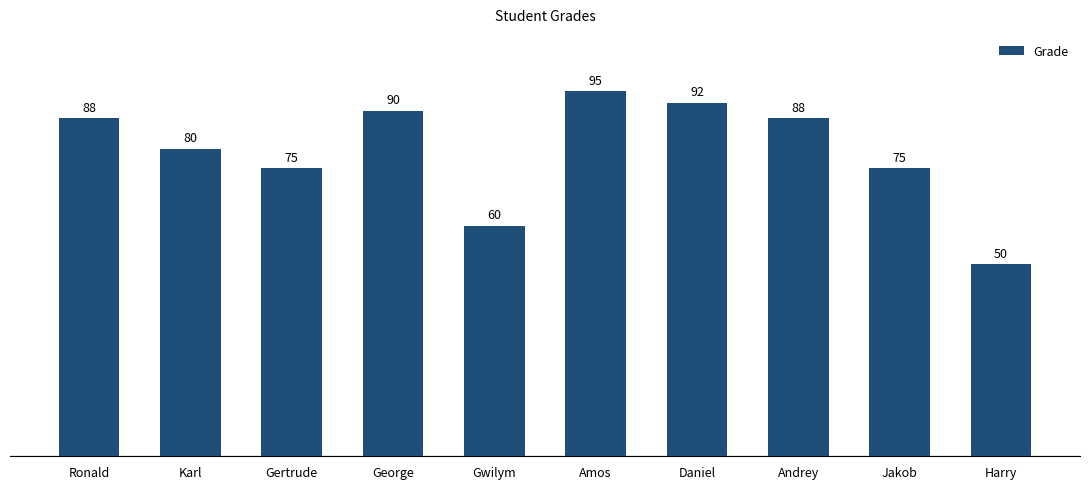

The value at Jakob is 75. True or false?

True